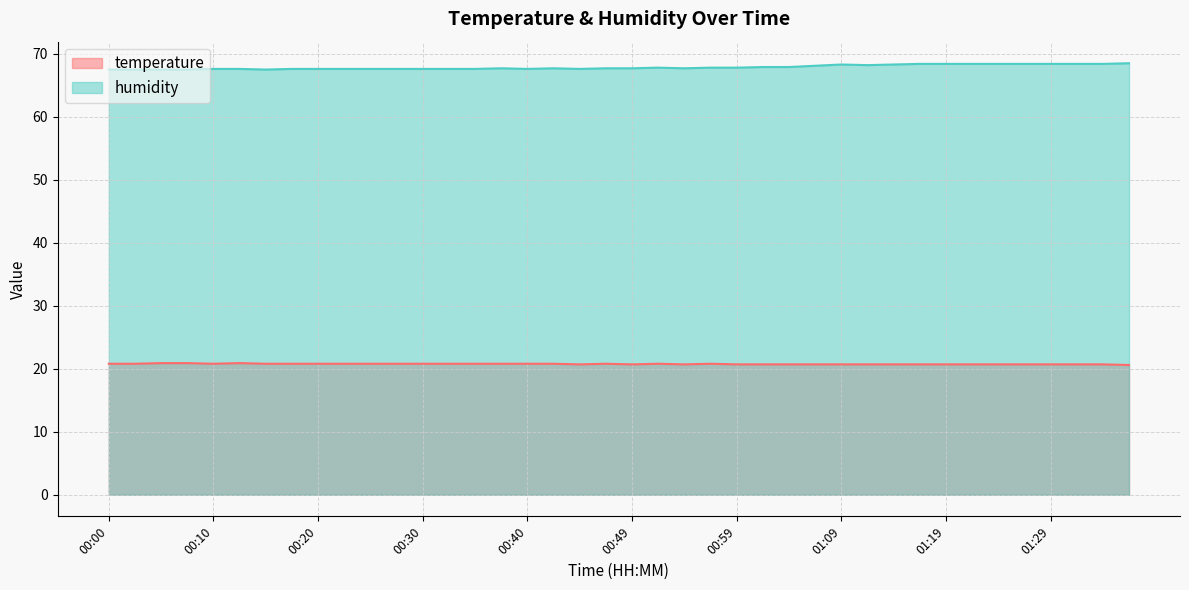

How many lines are shown in the chart?

2